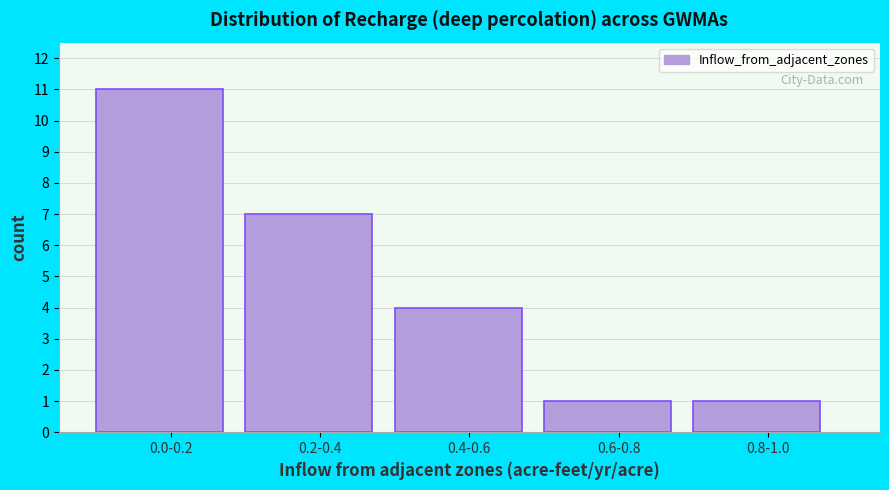

Reading left to right, extract all data points from this chart.

11	7	4	1	1